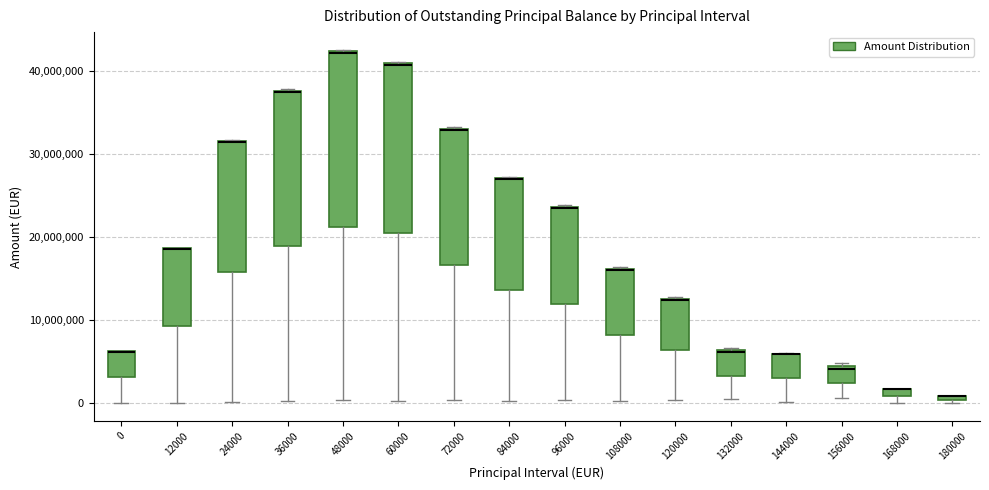

Where does the lower whisker of the box at x = 144000 end on the y-axis? The values are not printed on the chart, so give them approximately, as read against the axis.

0